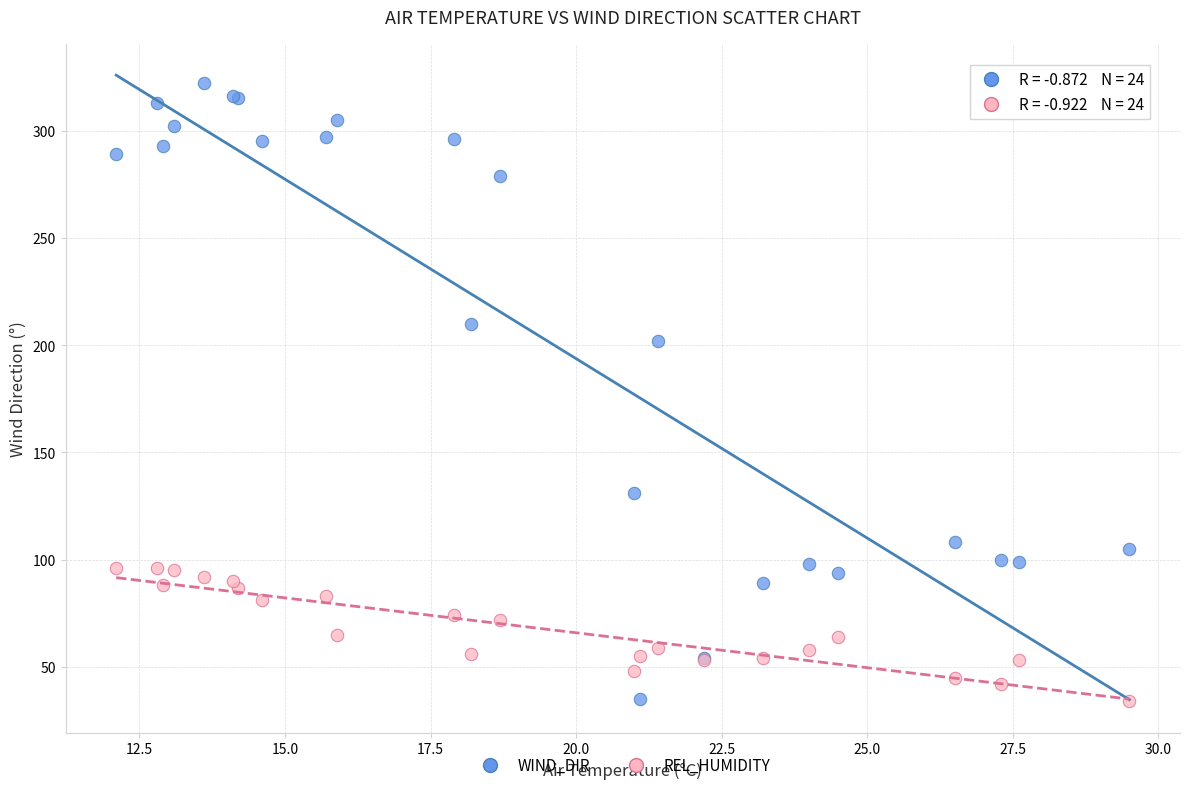

Across all series, what Y value is closest to 178?

202